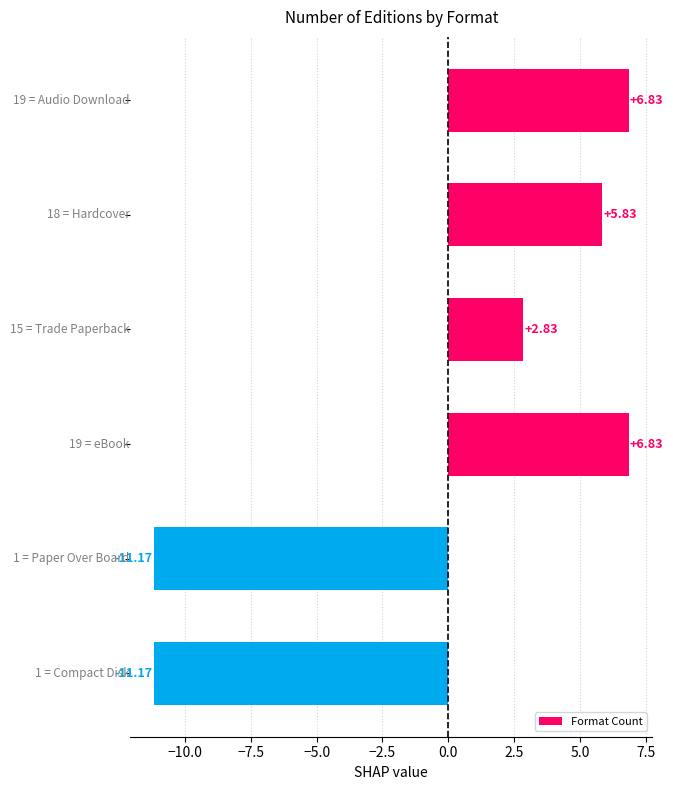

What is the difference between the maximum and minimum values?

18.0